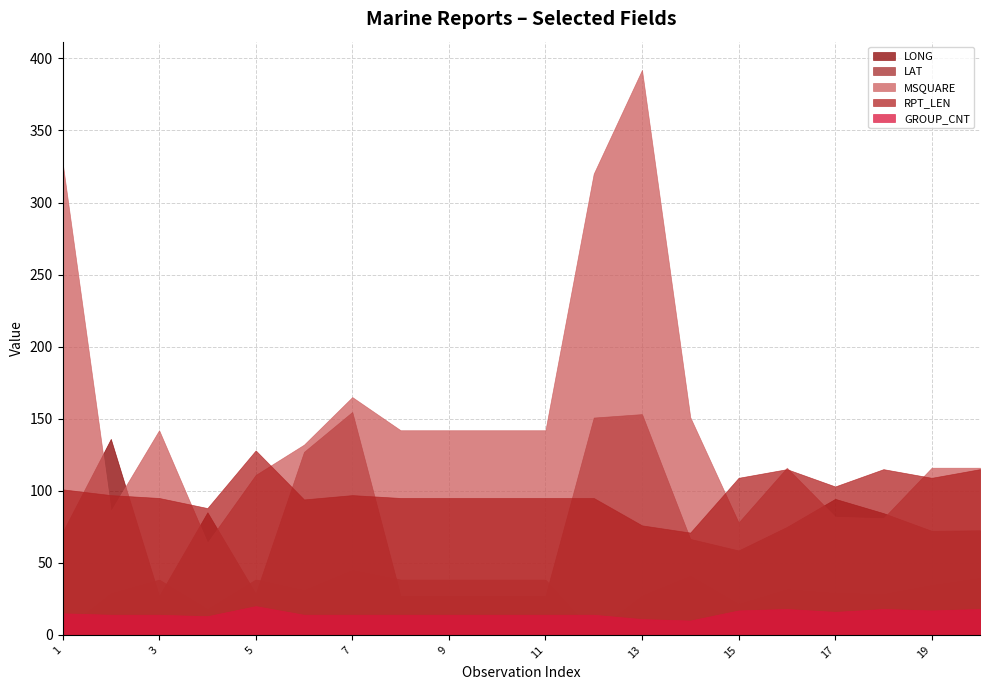

List the series in order of their peak value, highest first.

MSQUARE, LONG, RPT_LEN, LAT, GROUP_CNT